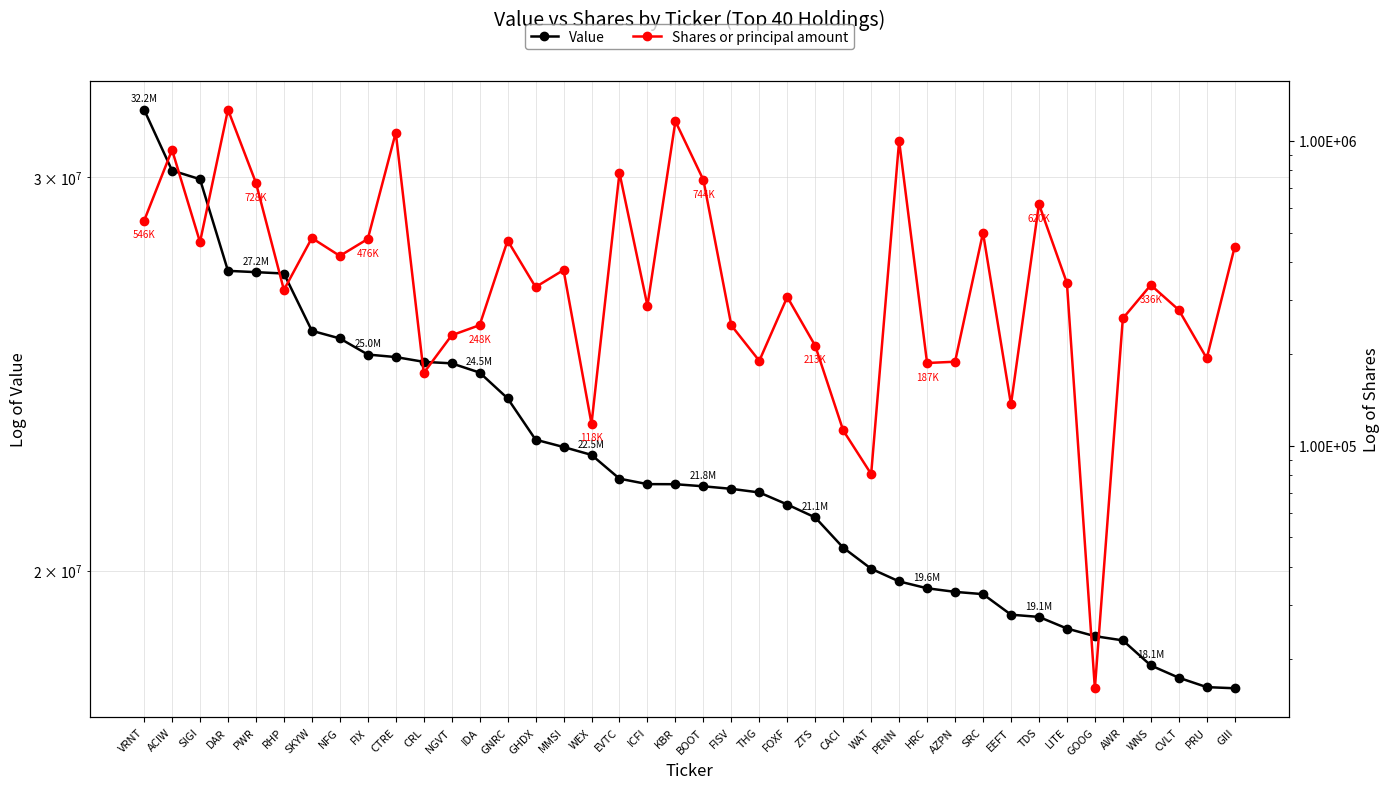

What is the label of the 16th point from the right?

ZTS